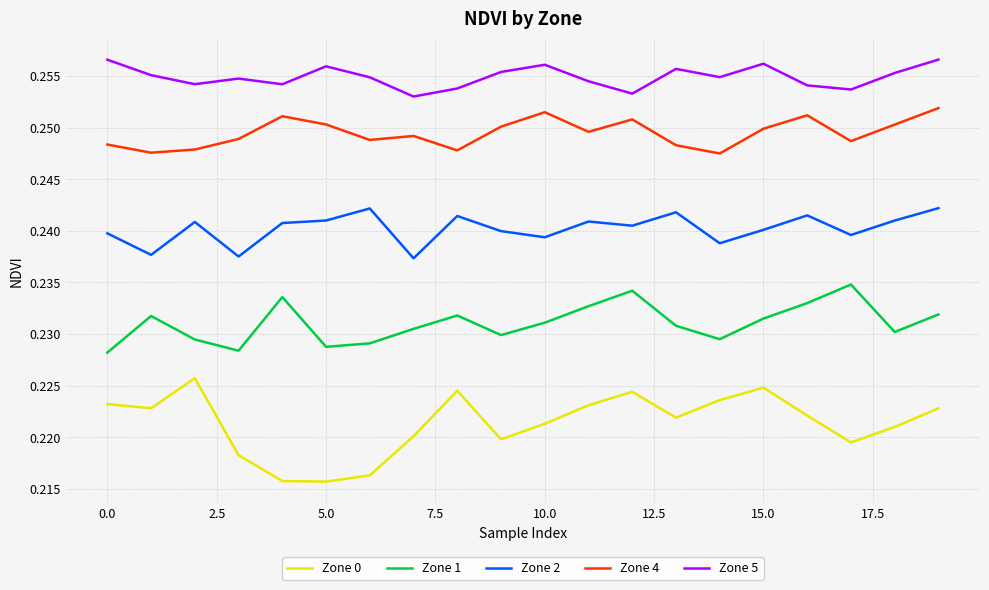

True or false: Zone 2 and Zone 1 cross at least once.

False